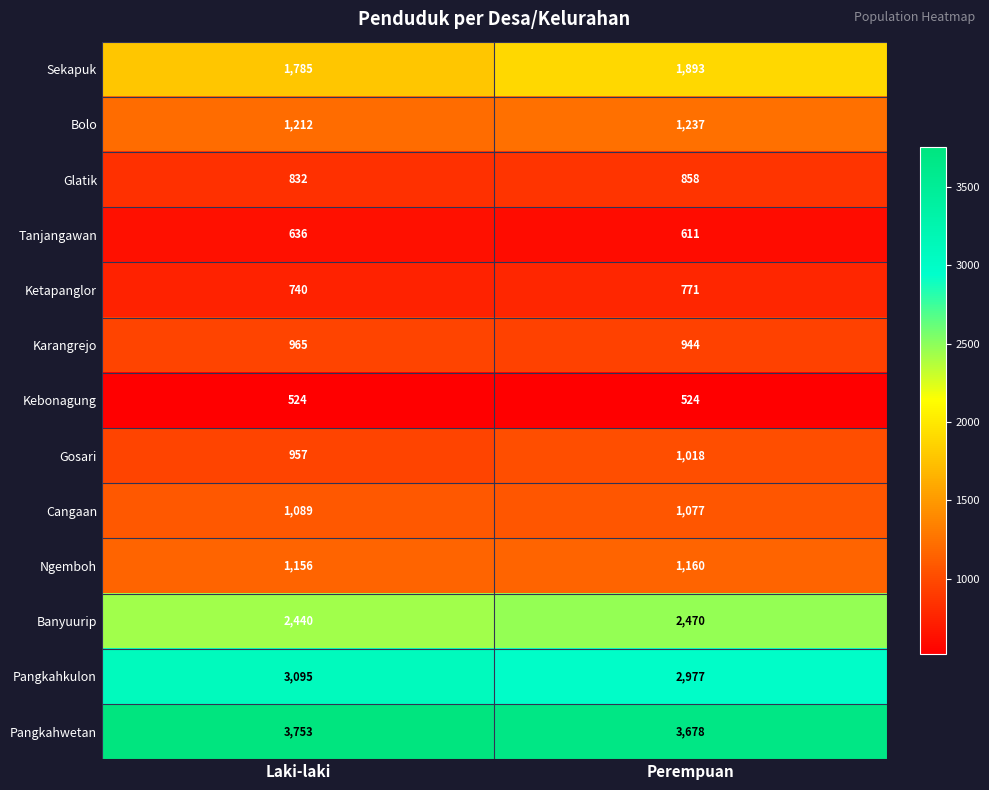

Which series has the largest range (max minus min)?

Pangkahkulon